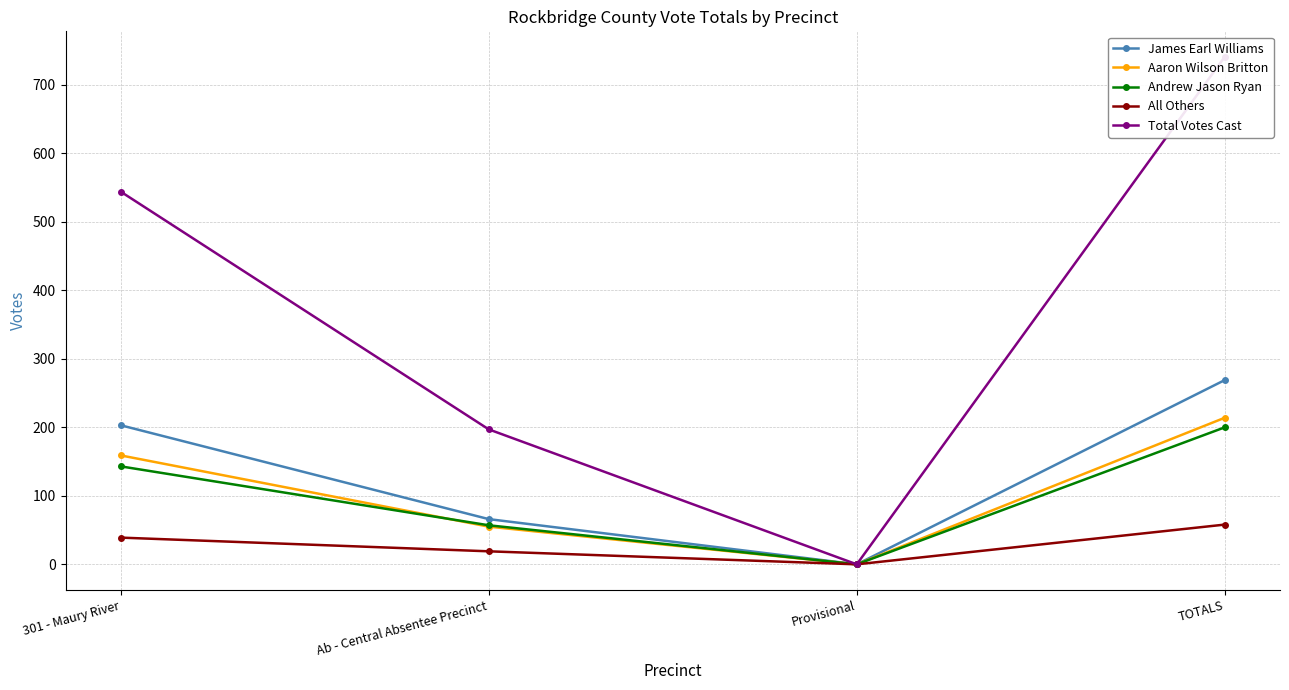

True or false: All Others and Total Votes Cast cross at least once.

False